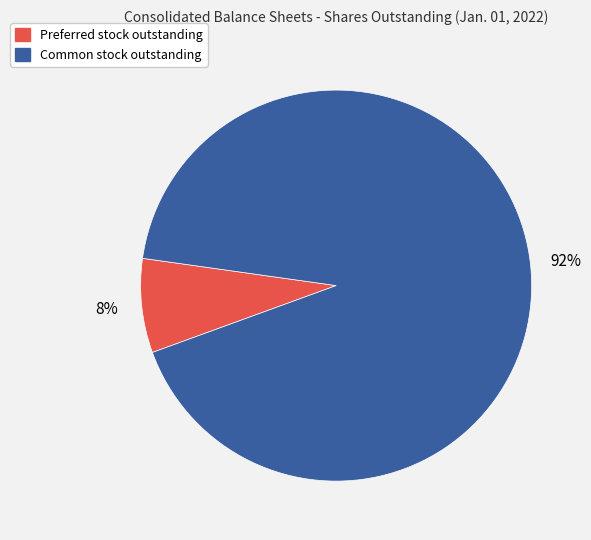

Between Common stock outstanding and Preferred stock outstanding, which is larger?

Common stock outstanding